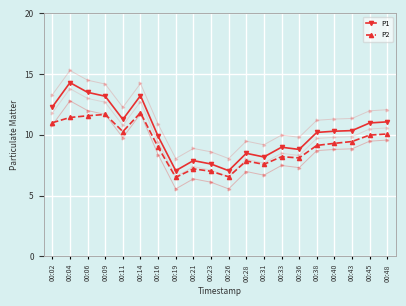

At which label is P1 closest to 10?

00:16